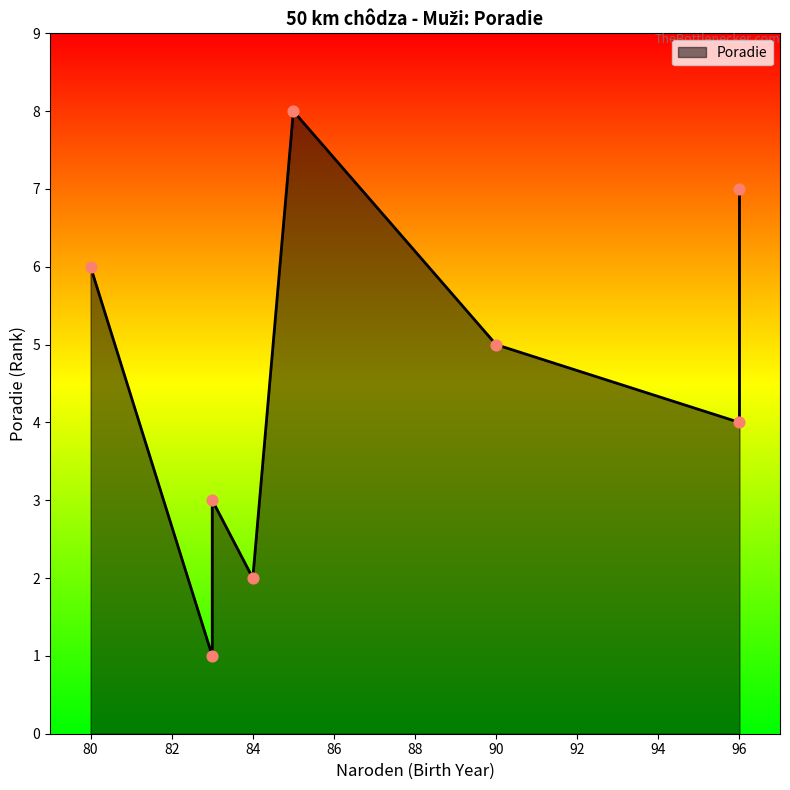

Which has a higher value, 90 or 85?

85